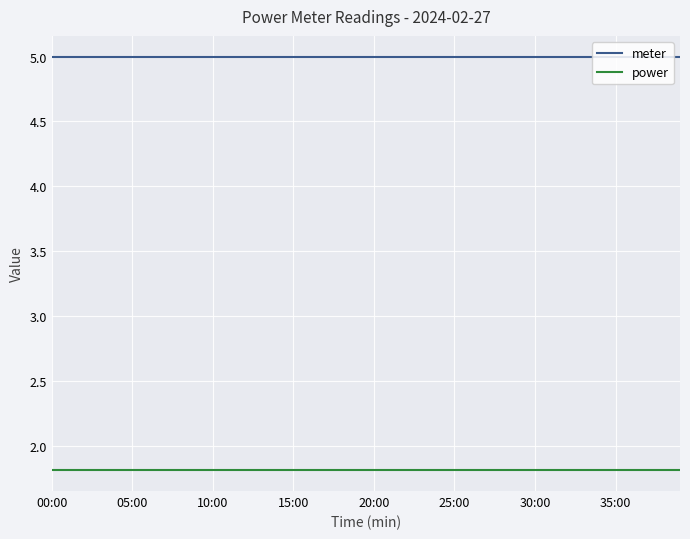

Which series has the largest total across all categories?

meter